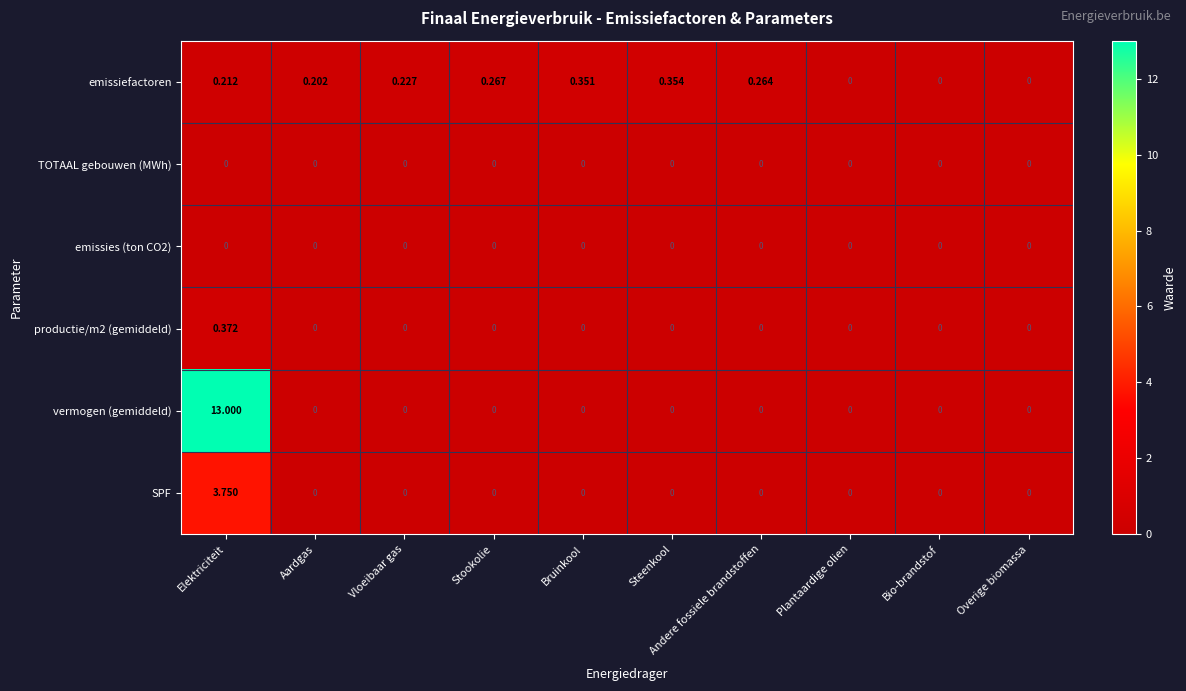

Which series has the widest spread of values?

vermogen (gemiddeld)